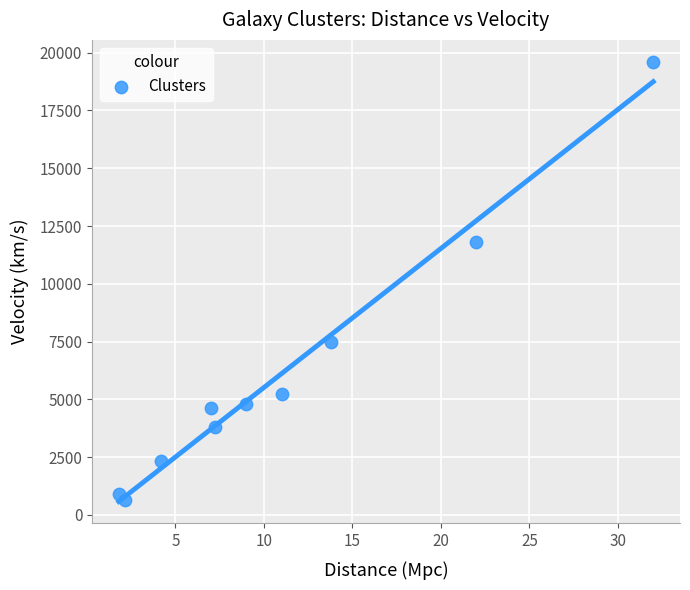

What Y value in the scatter plot is closest to 10115?

11800